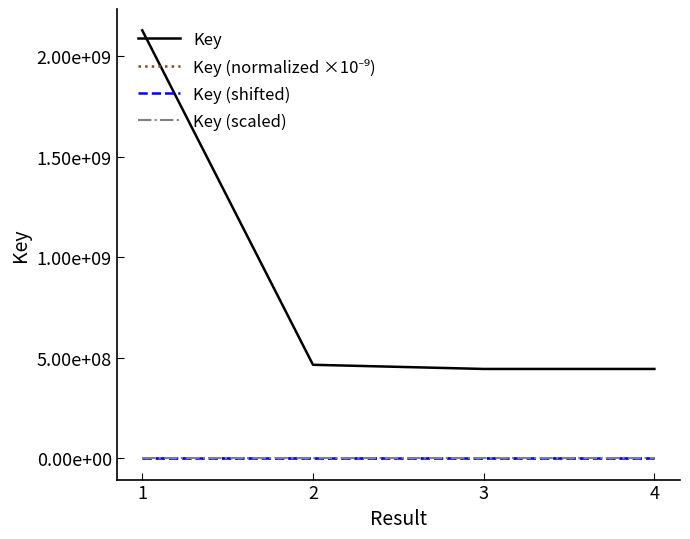

Does the chart display data point markers on the line(s)?

No